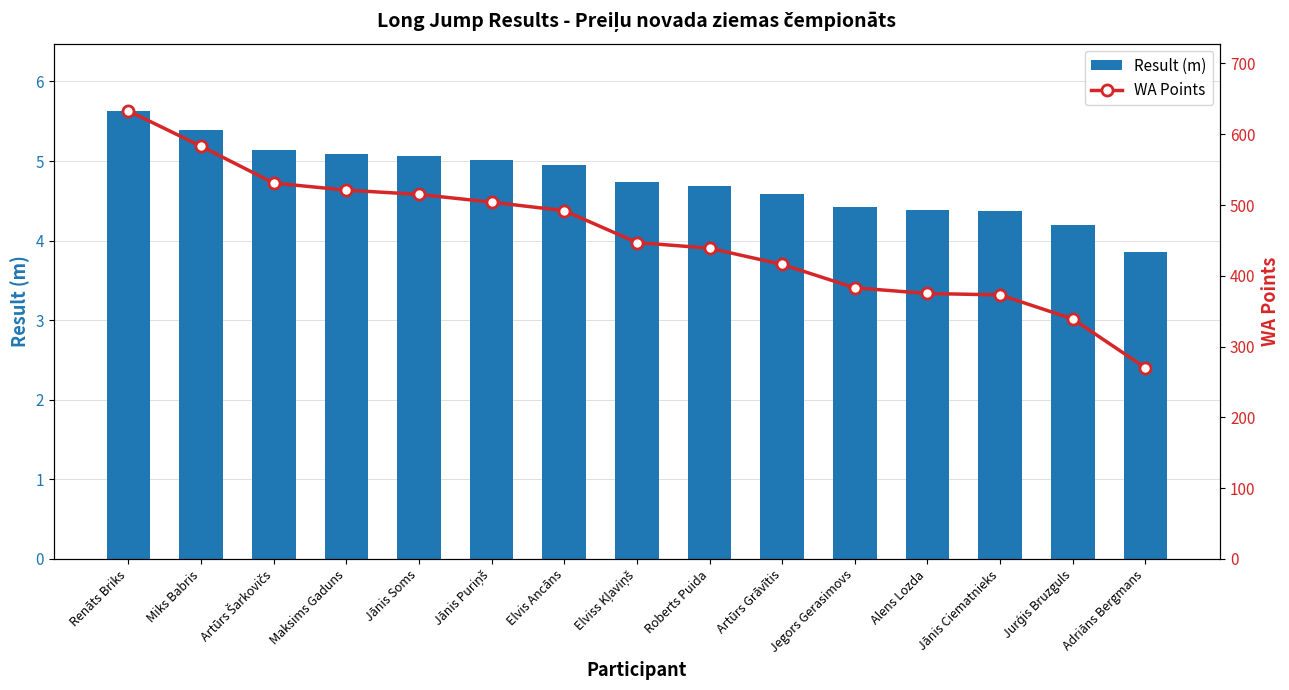

Rank the series by their average value, from lowest to highest.

Result (m), WA Points